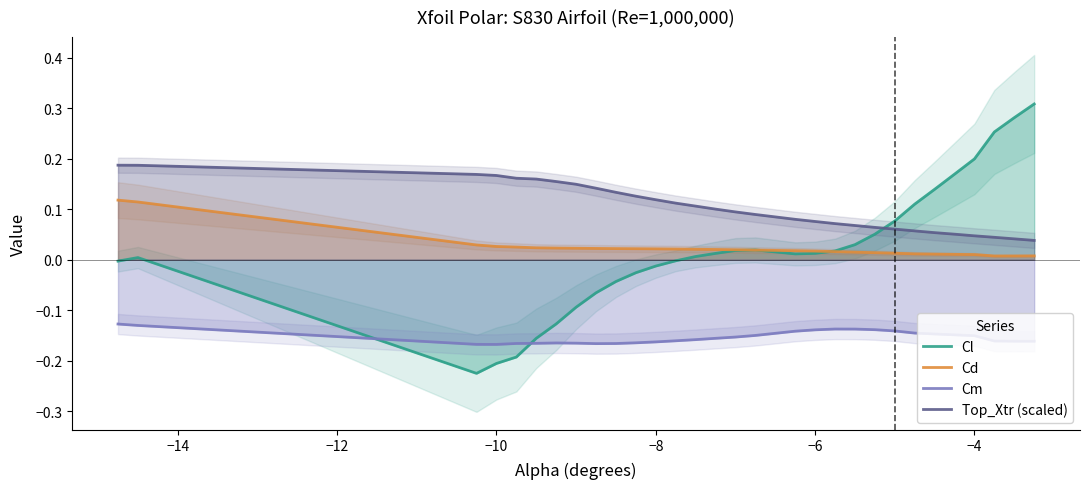

True or false: Cd and Cm intersect in this chart.

False